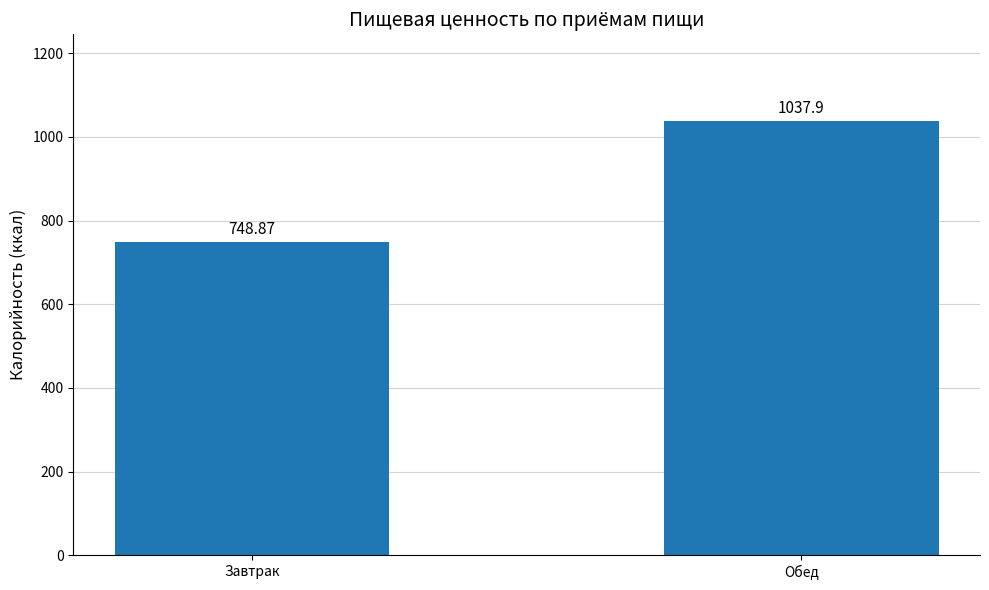

Rank the categories by value from lowest to highest.

Завтрак, Обед